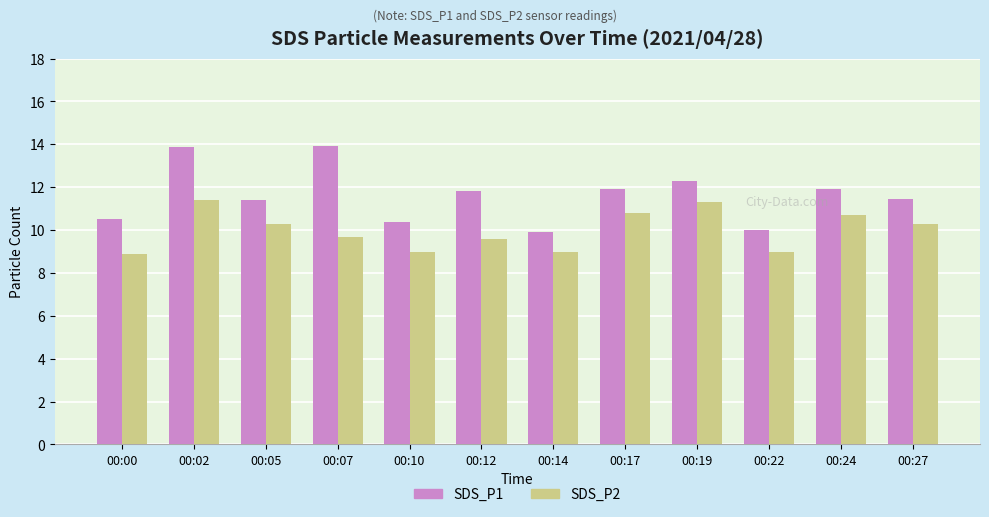

List the series in order of their peak value, lowest first.

SDS_P2, SDS_P1